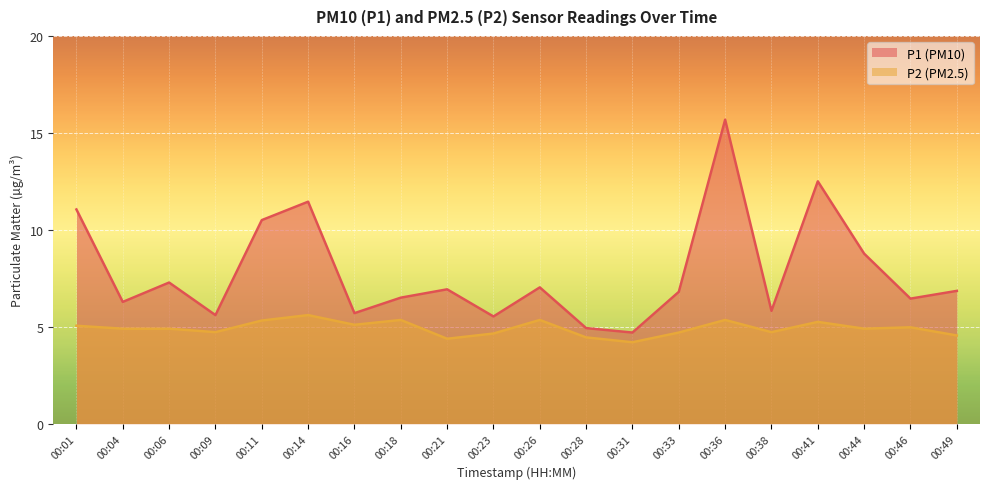

What is the difference between the maximum and minimum values in the P2 series?

1.4